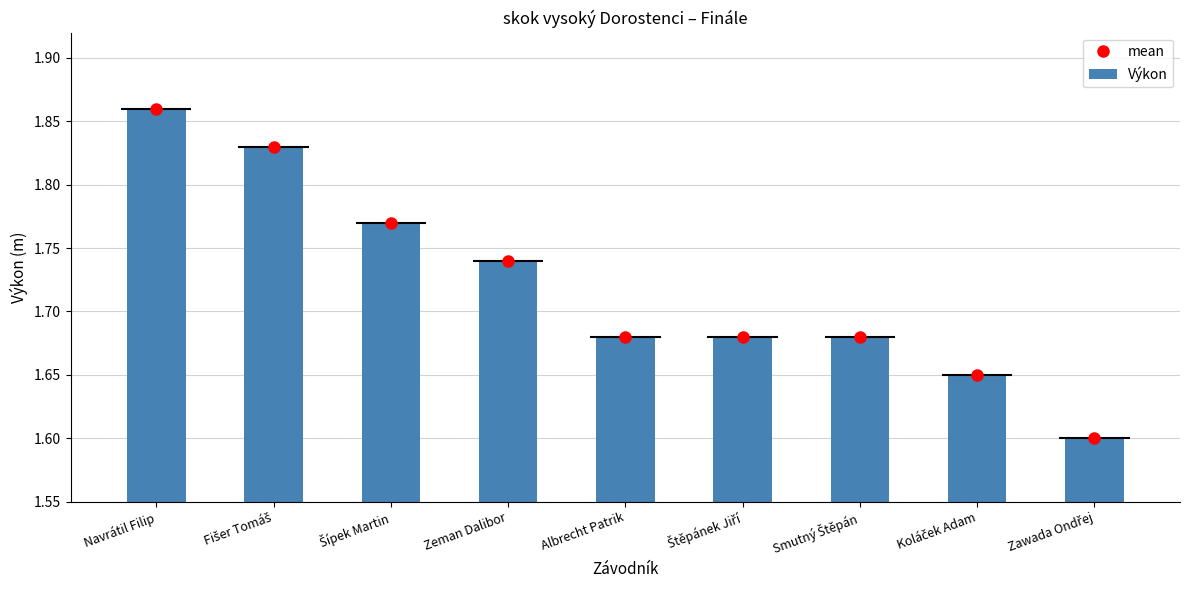

True or false: mean has a value of 1.2 at Navrátil Filip.

False